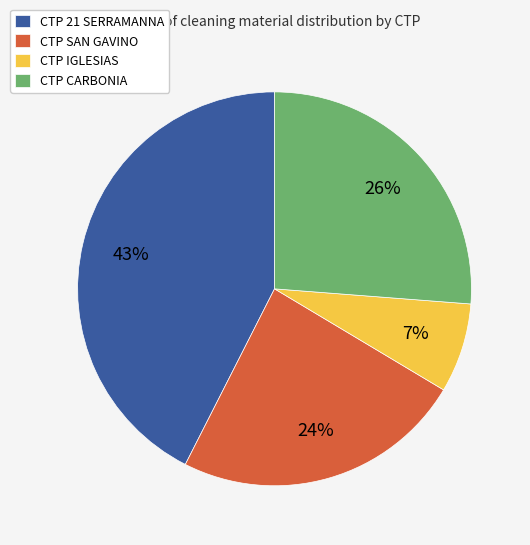

What is the ratio of the value at CTP IGLESIAS to the value at CTP SAN GAVINO?

0.3